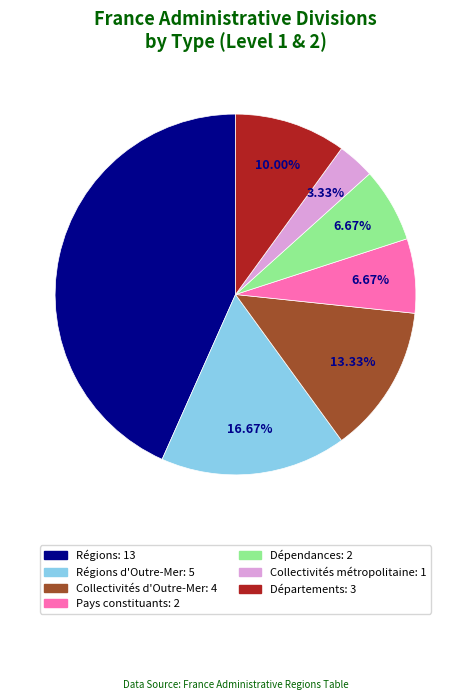

Count the number of slices in the pie.

7